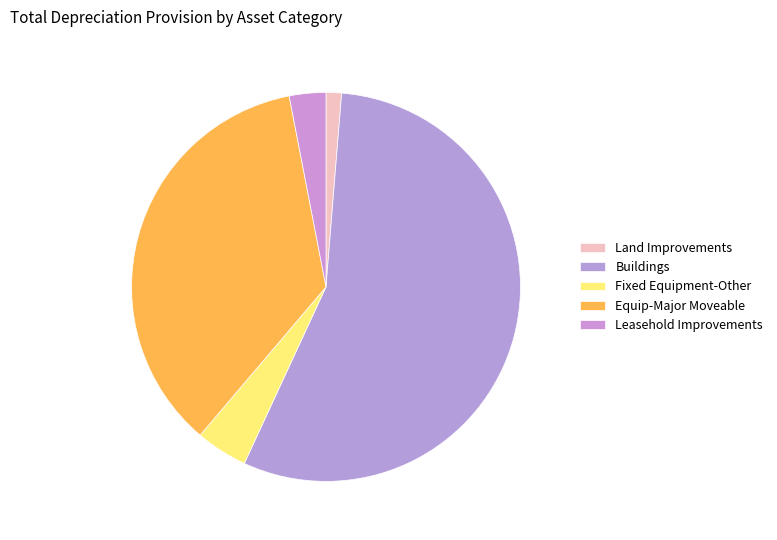

What is the change in value from Buildings to Equip-Major Moveable?

-5310871.2